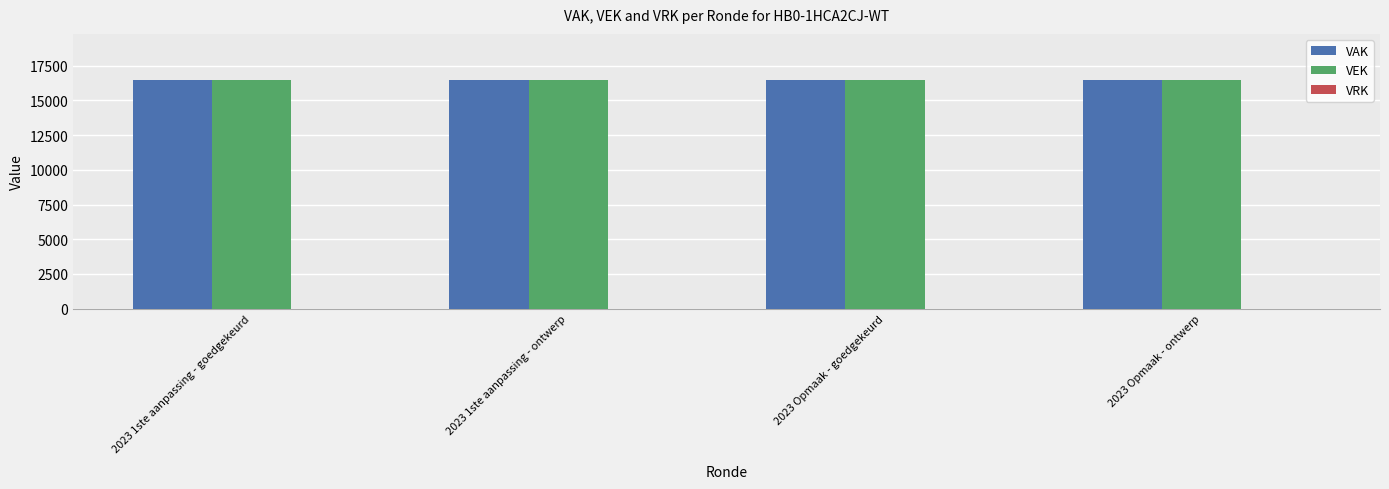

Rank the series at 2023 Opmaak - goedgekeurd from highest to lowest value.

VAK, VEK, VRK